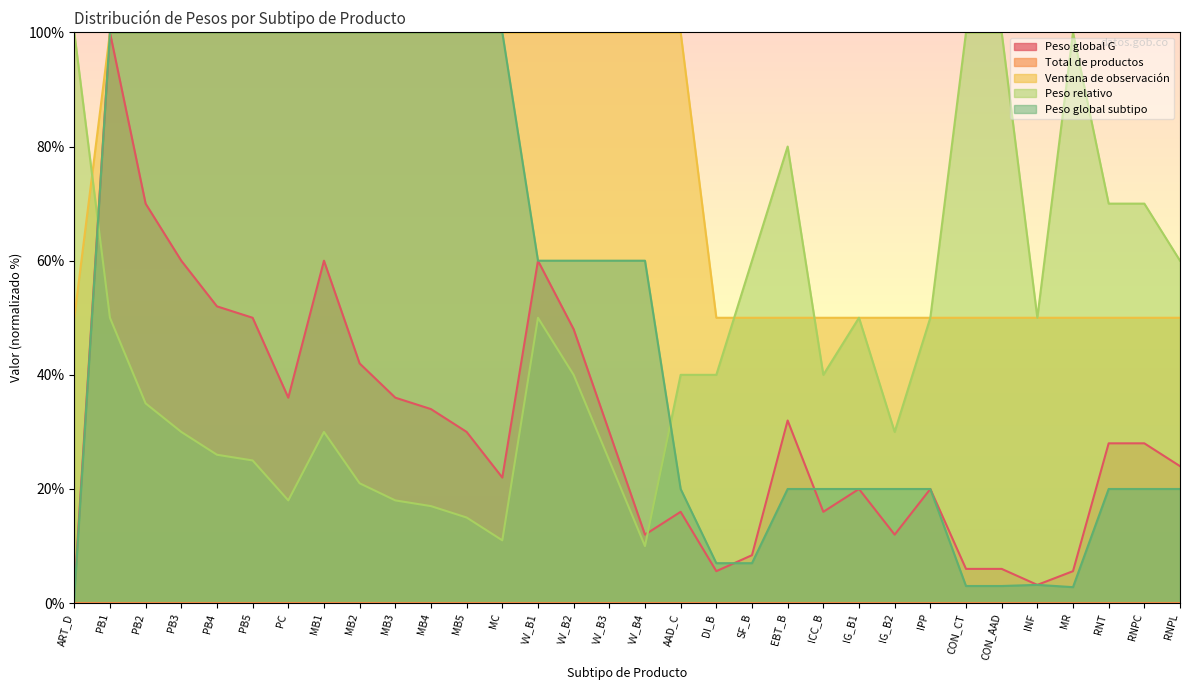

Where do Peso global G and Peso relativo first cross each other?

ART_D and PB1